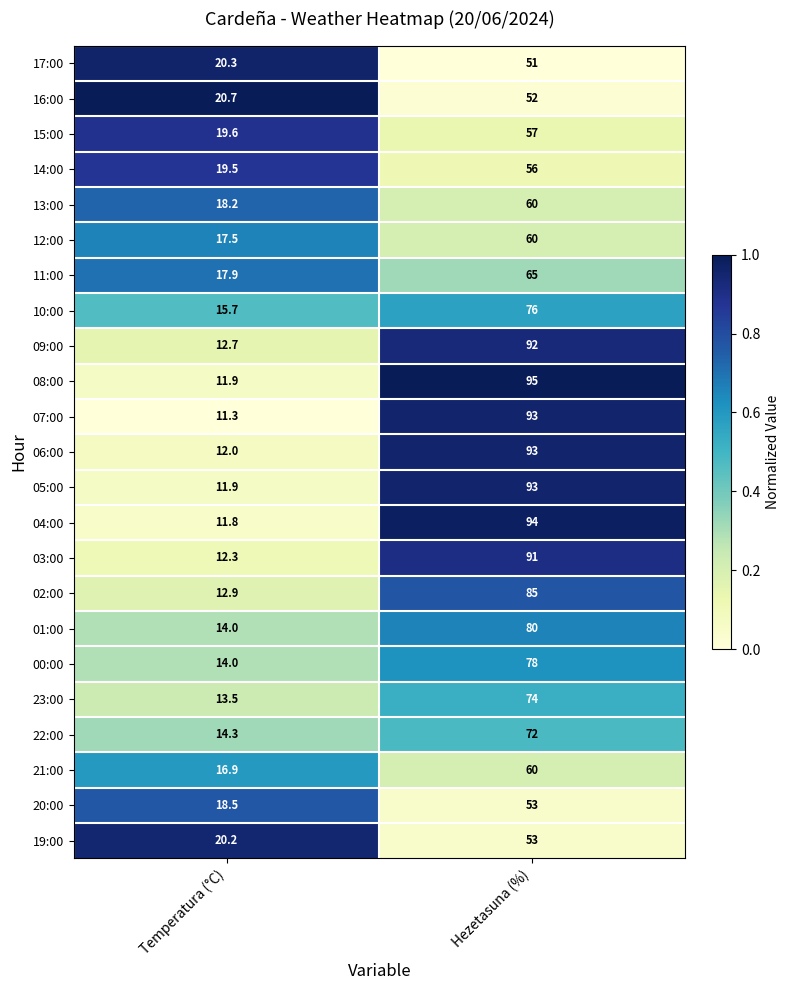

What is the greatest value displayed?

95.0